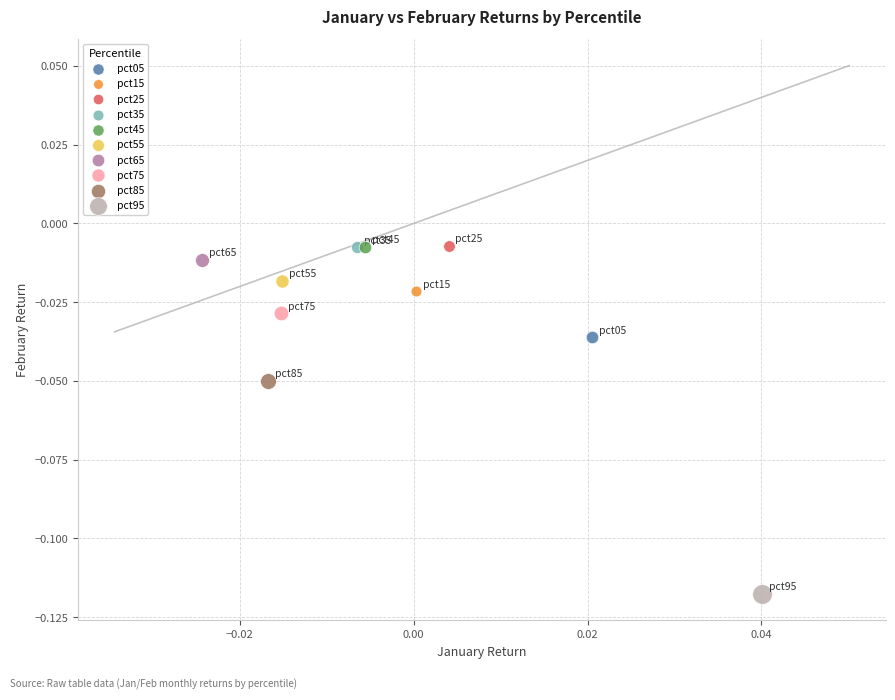

What are all the series names shown in the legend?

pct05, pct15, pct25, pct35, pct45, pct55, pct65, pct75, pct85, pct95